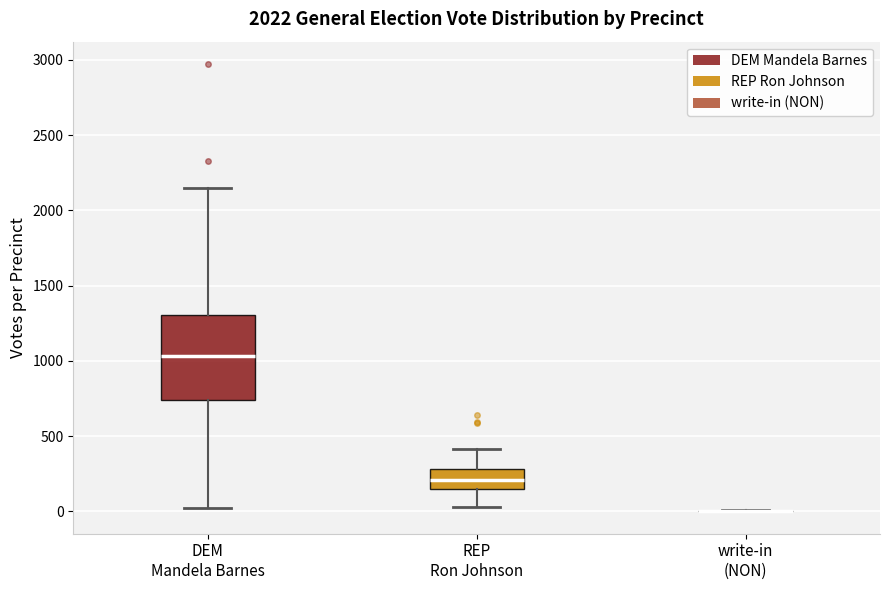

Which box is the tallest, from its lower edge to its upper edge?

DEM Mandela Barnes